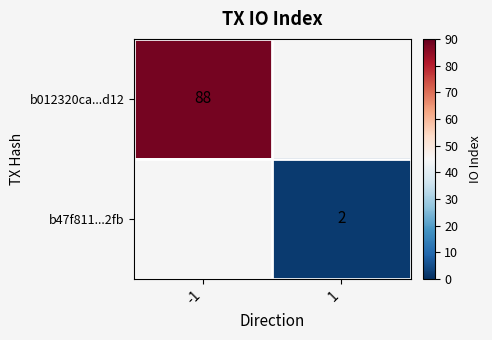

The b47f811...2fb series shows 3 at 1. True or false?

False